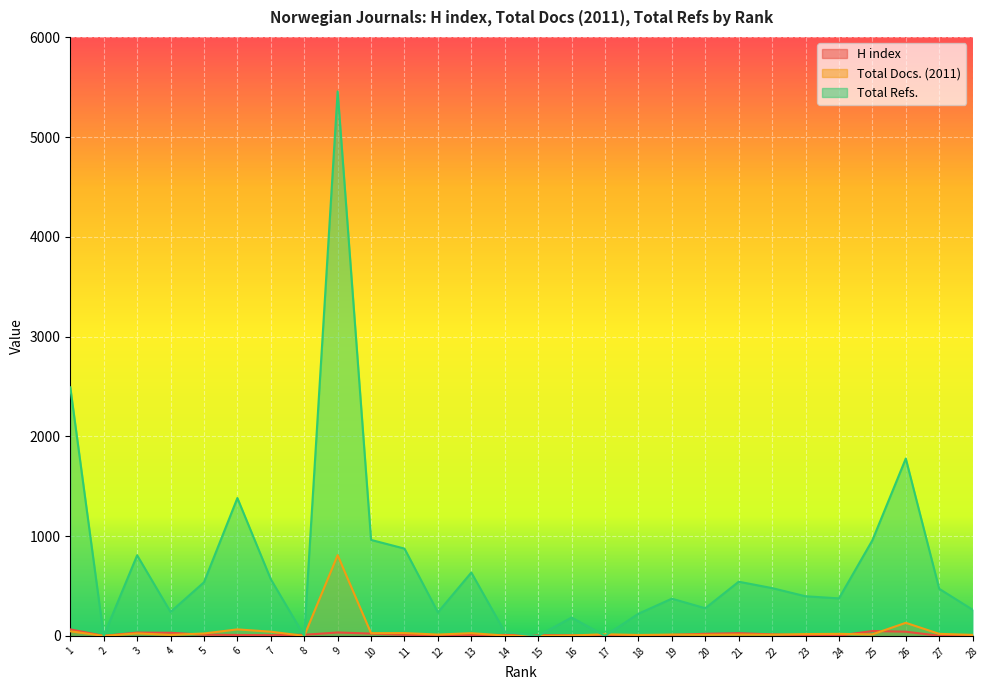

The value of Total Docs. (2011) at 18 is 14. True or false?

False